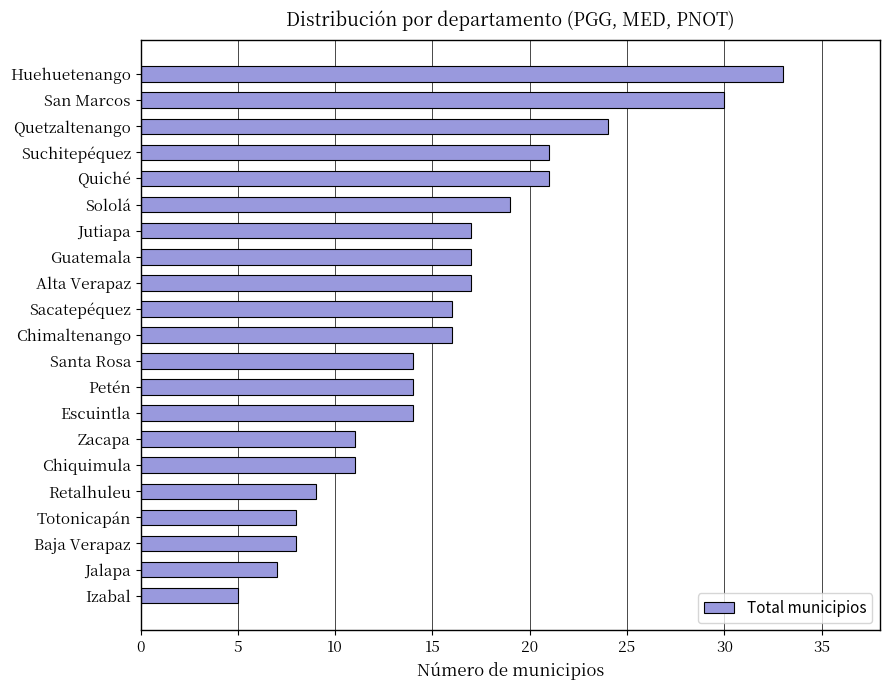

What is the sum of the values at Suchitepéquez and San Marcos?

51